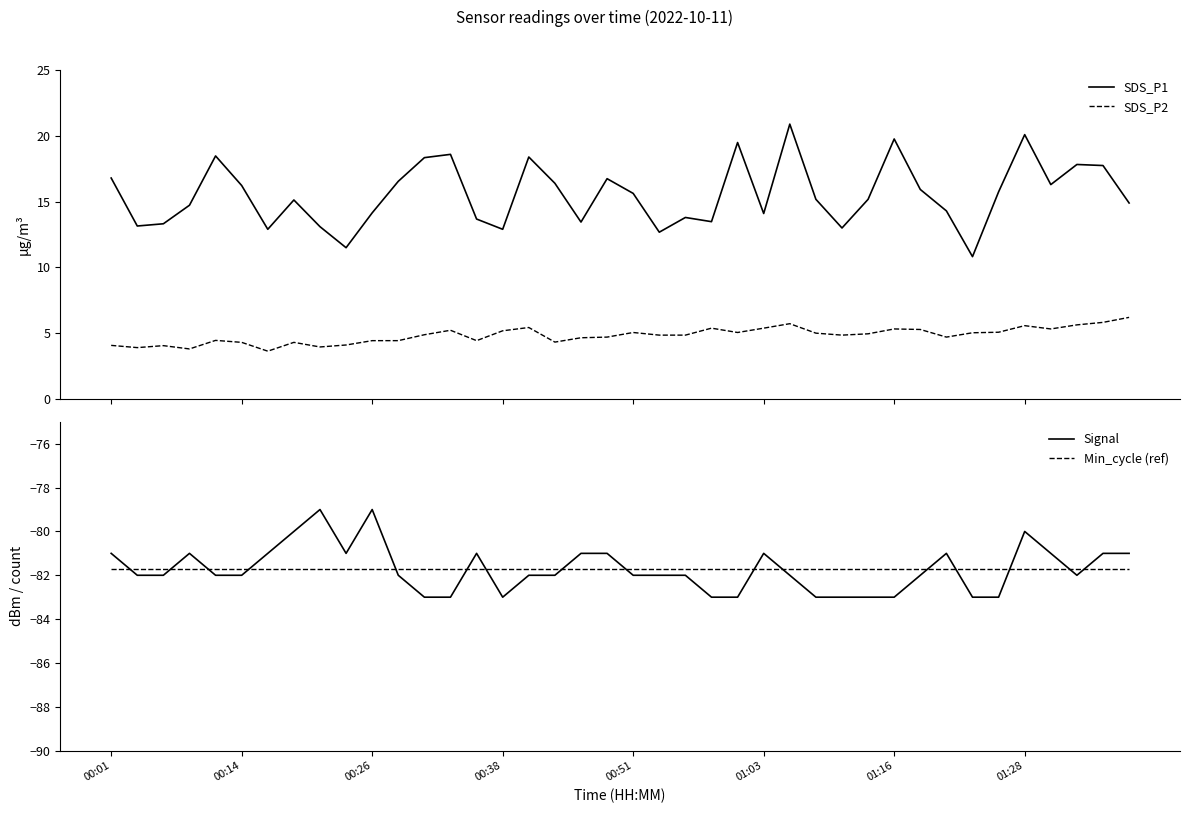

How many interior local valleys does the SDS_P1 series have?

11